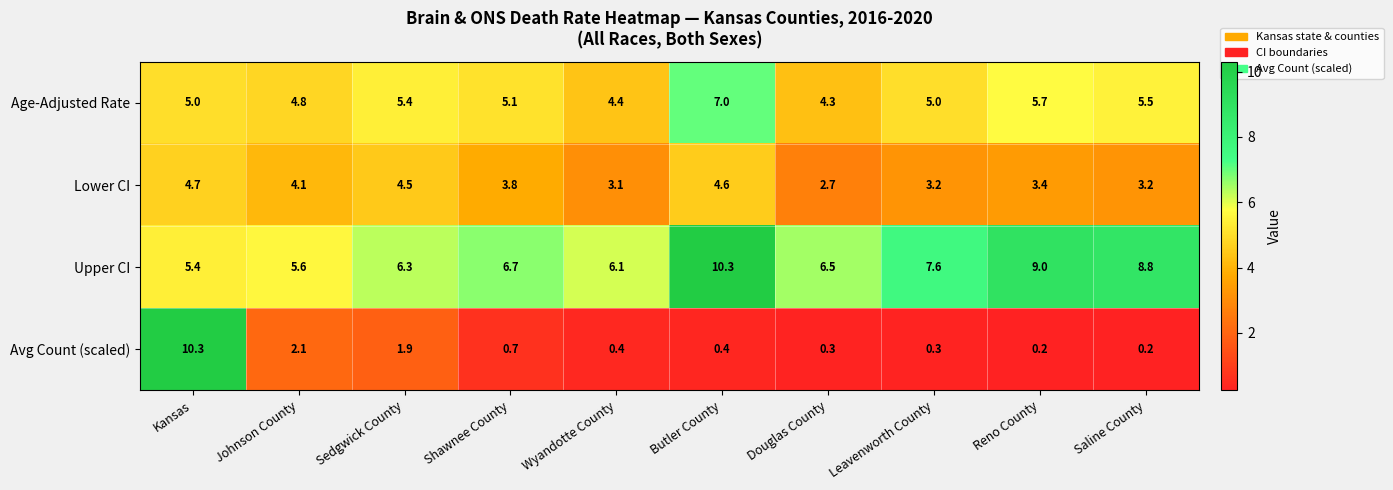

At which label is Upper CI closest to 7?

Shawnee County